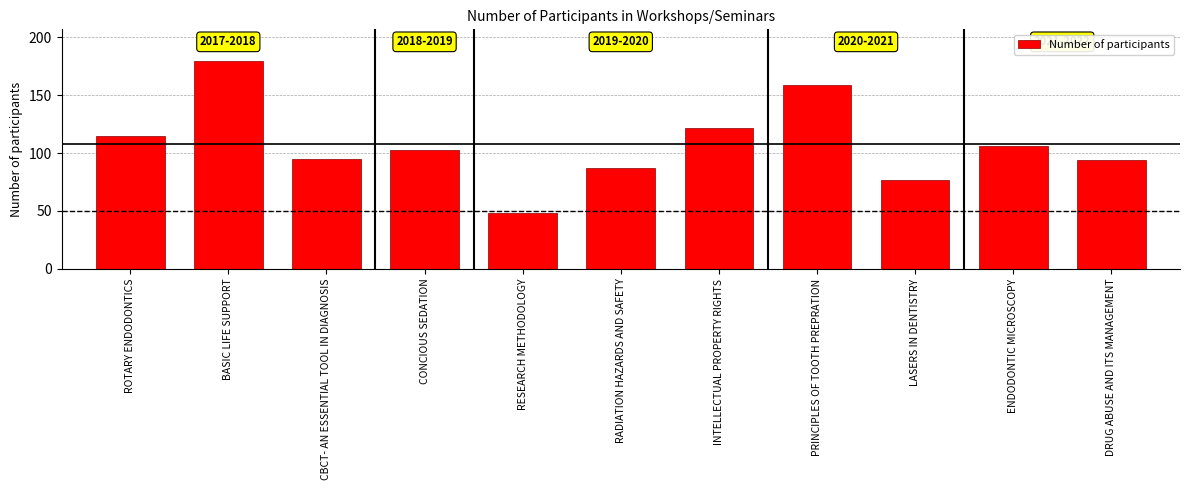

What value does the data have at RADIATION HAZARDS AND SAFETY?

87